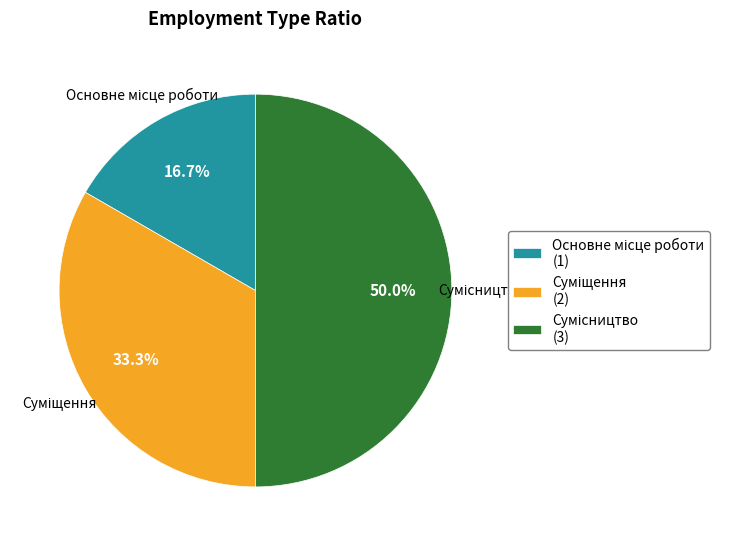

What percentage do Сумісництво and Основне місце роботи together represent?

66.7%